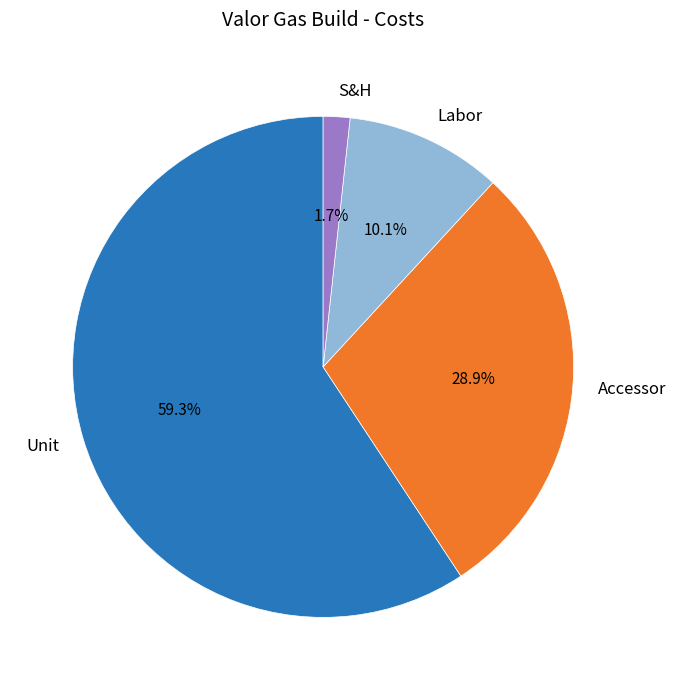

The Unit slice represents 72% of the pie. True or false?

False